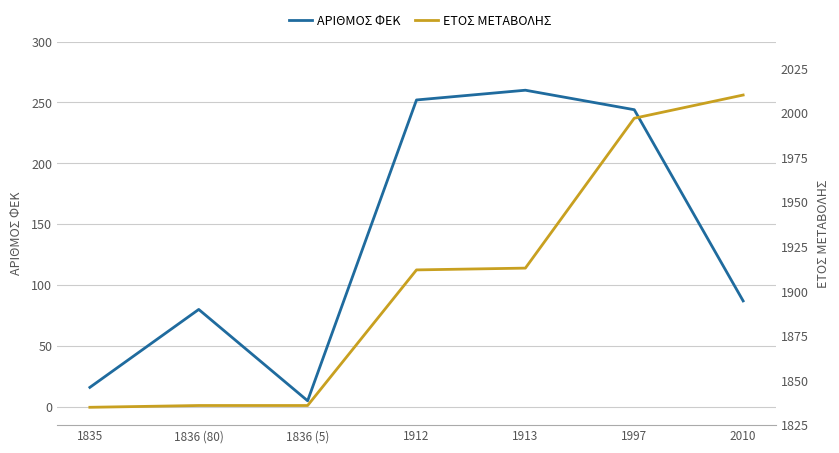

The value of ΑΡΙΘΜΟΣ ΦΕΚ at 1913 is 395. True or false?

False